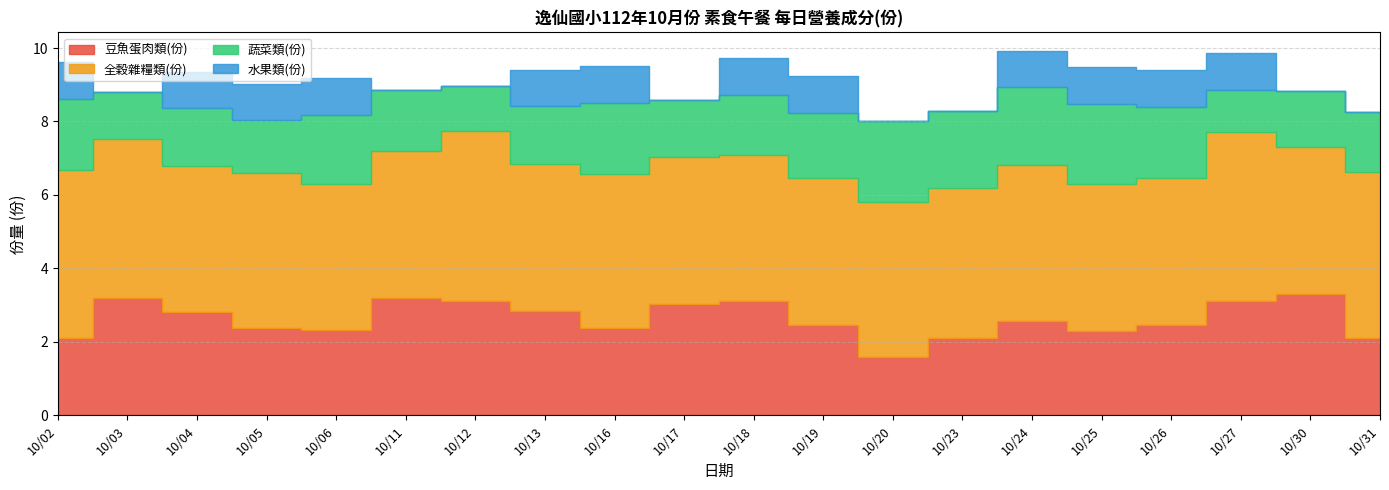

Which label corresponds to the smallest value in the chart?

10/03